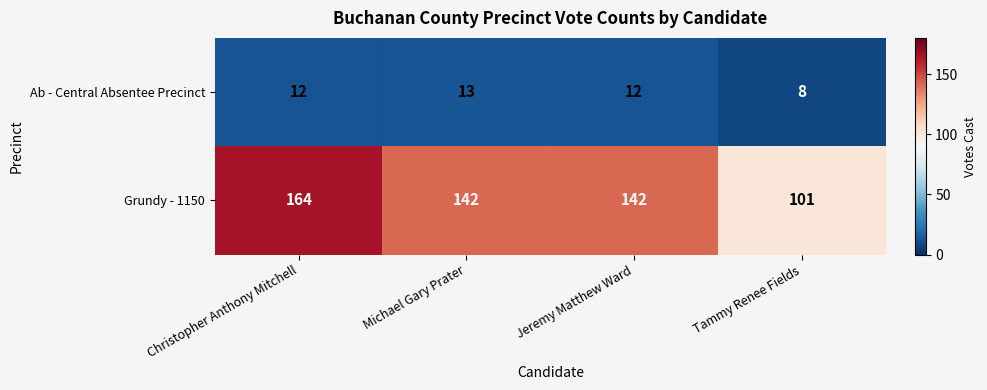

At which category is the sum across all series the highest?

Christopher Anthony Mitchell